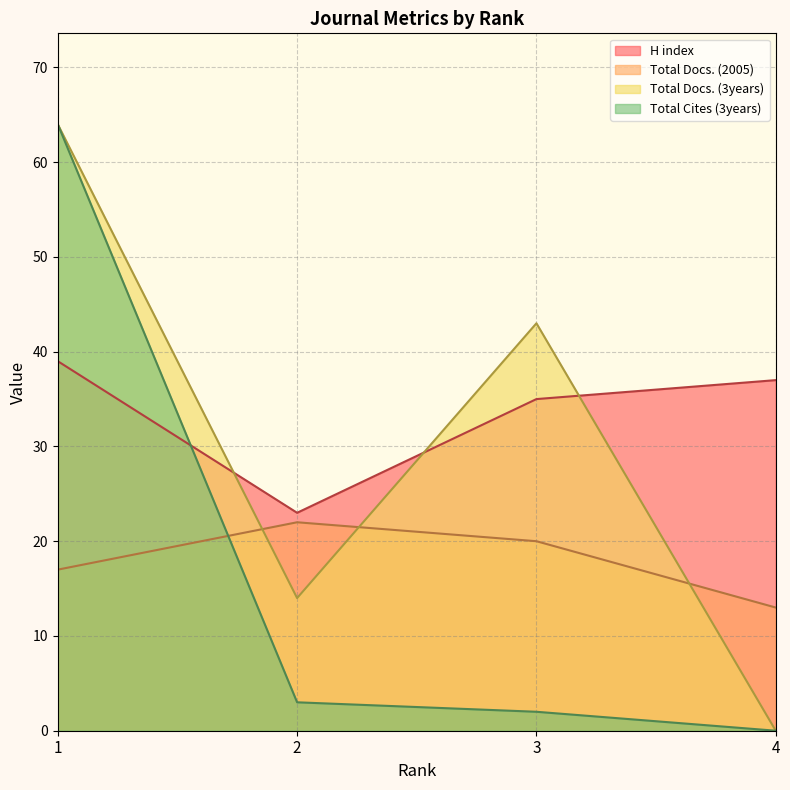

How many data points in Total Docs. (2005) are above 20?

1